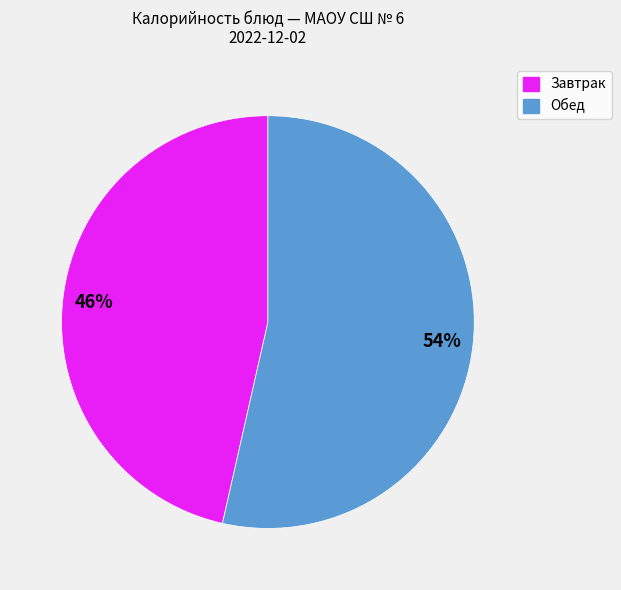

To the nearest percent, what is the average slice percentage?

50%